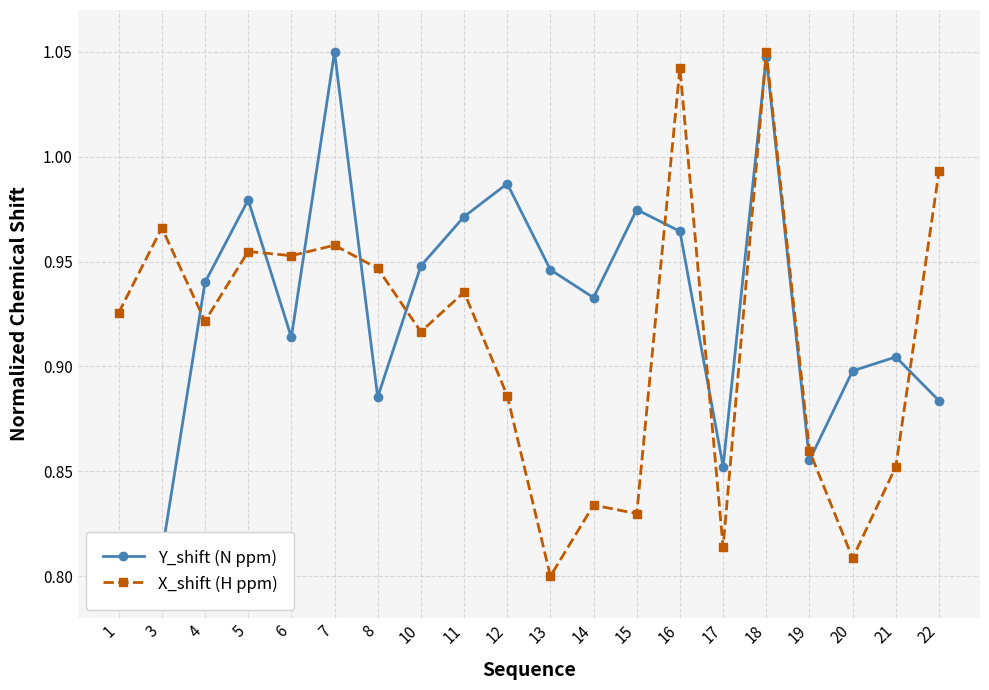

How many intersections are there between X_shift (H ppm) and Y_shift (N ppm)?

10